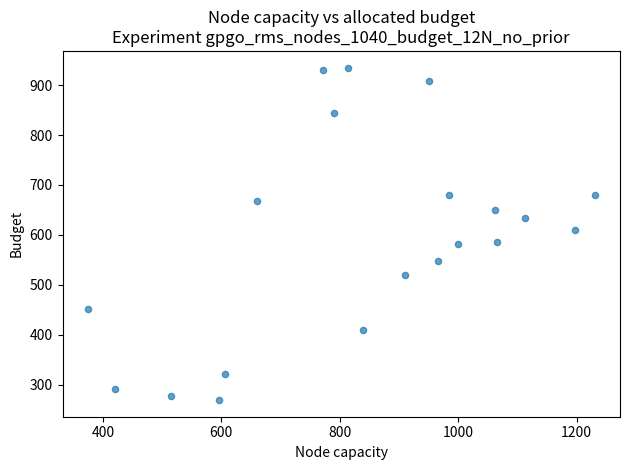

What Y value in the scatter plot is closest to 602?

610.2